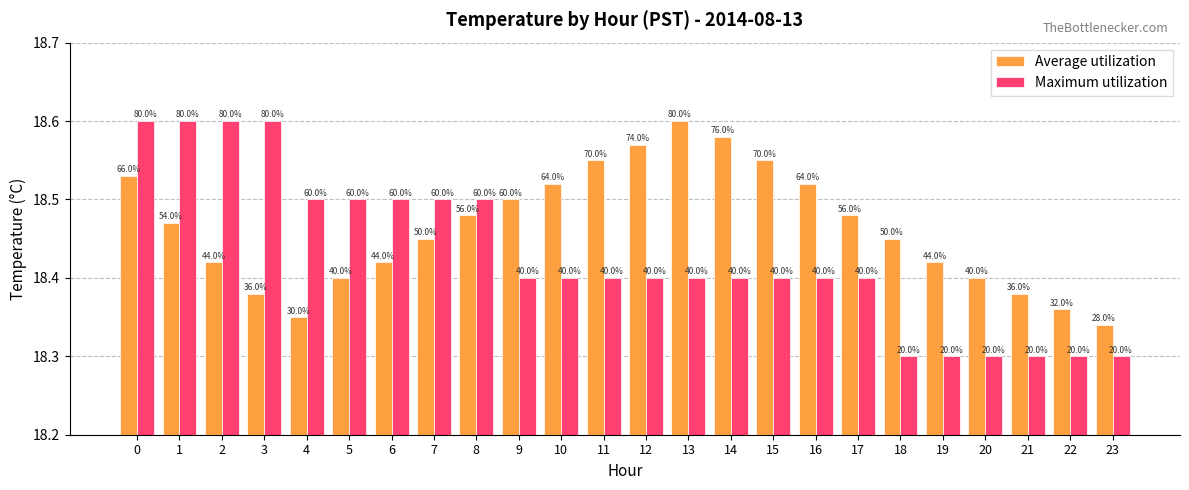

What are all the series names shown in the legend?

Average utilization, Maximum utilization